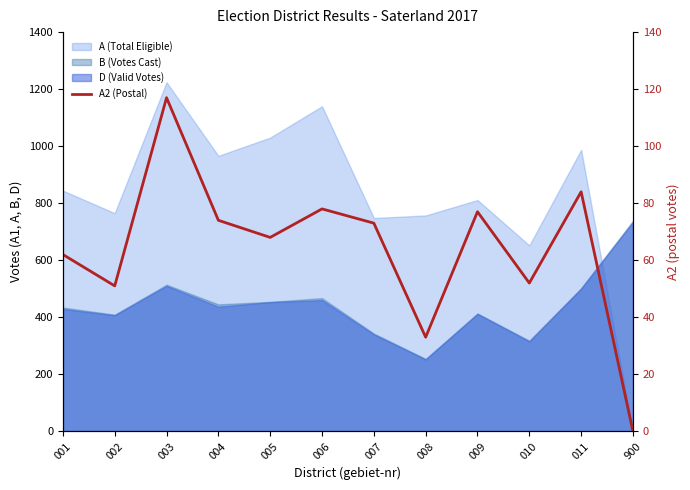

The value at 005 is 37. True or false?

False